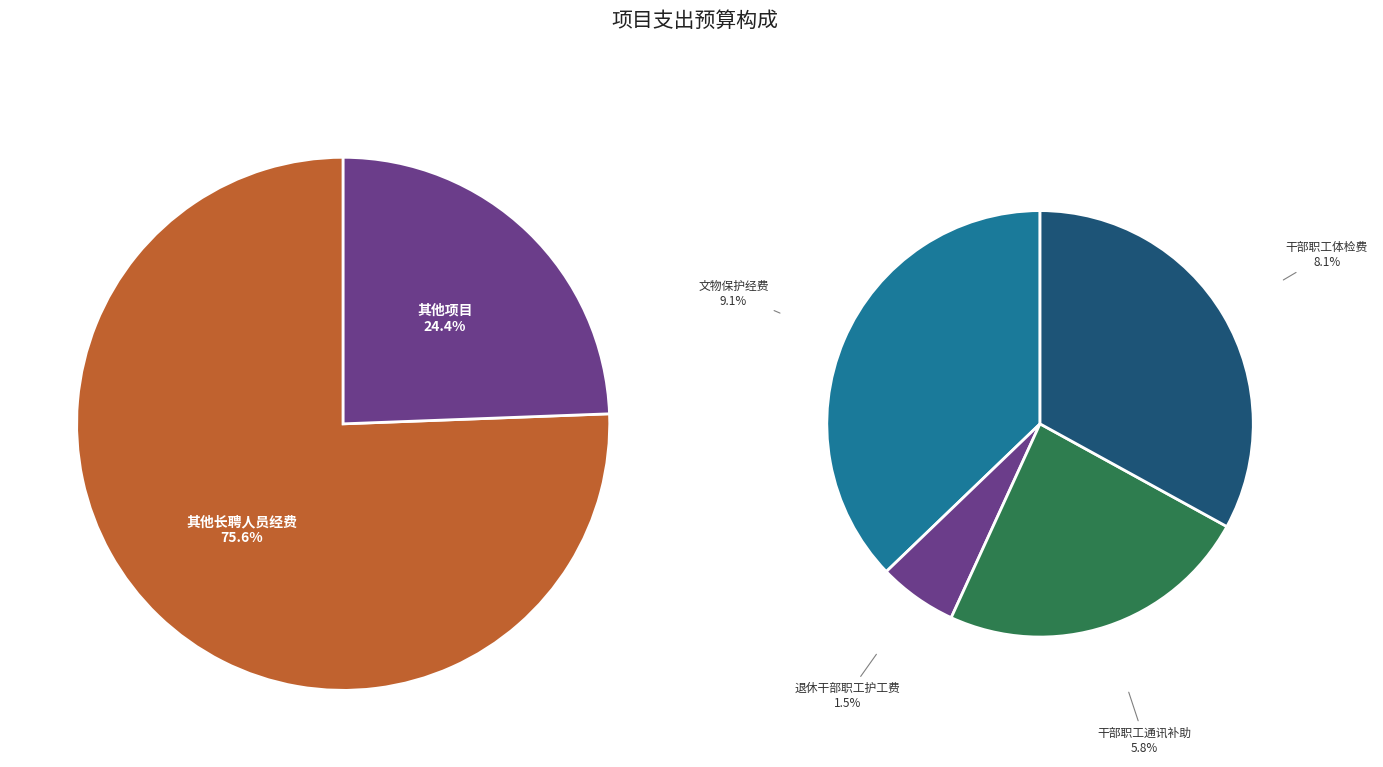

What is the majority slice?

其他长聘人员经费